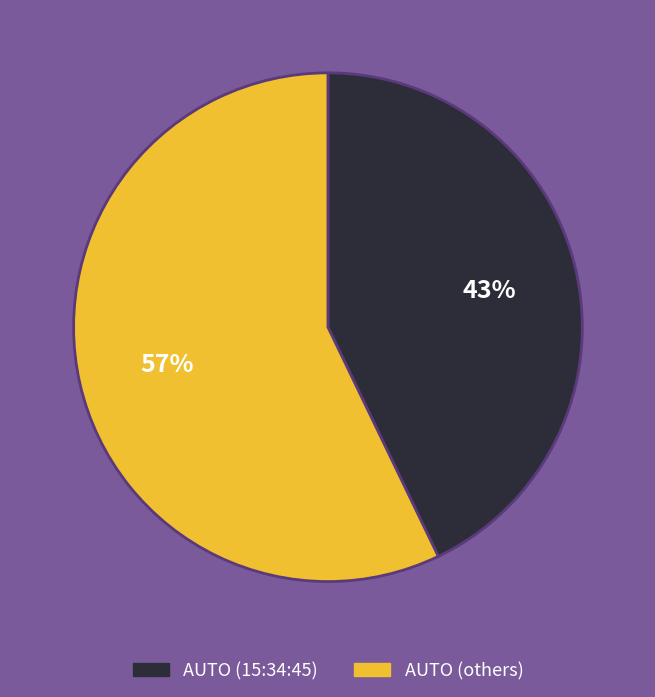

To the nearest percent, what is the average slice percentage?

50%